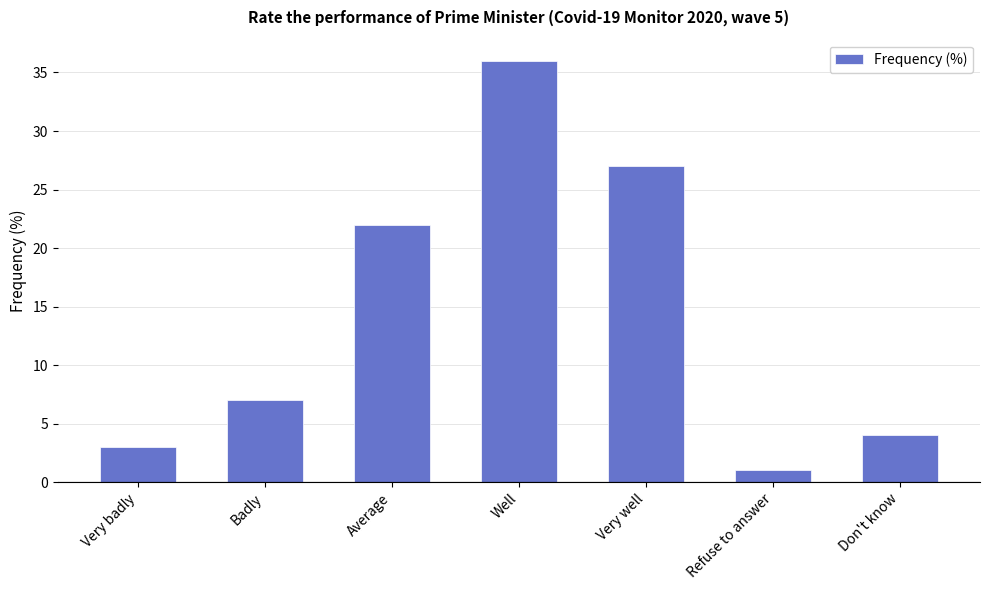

How many data points are less than 7?

3